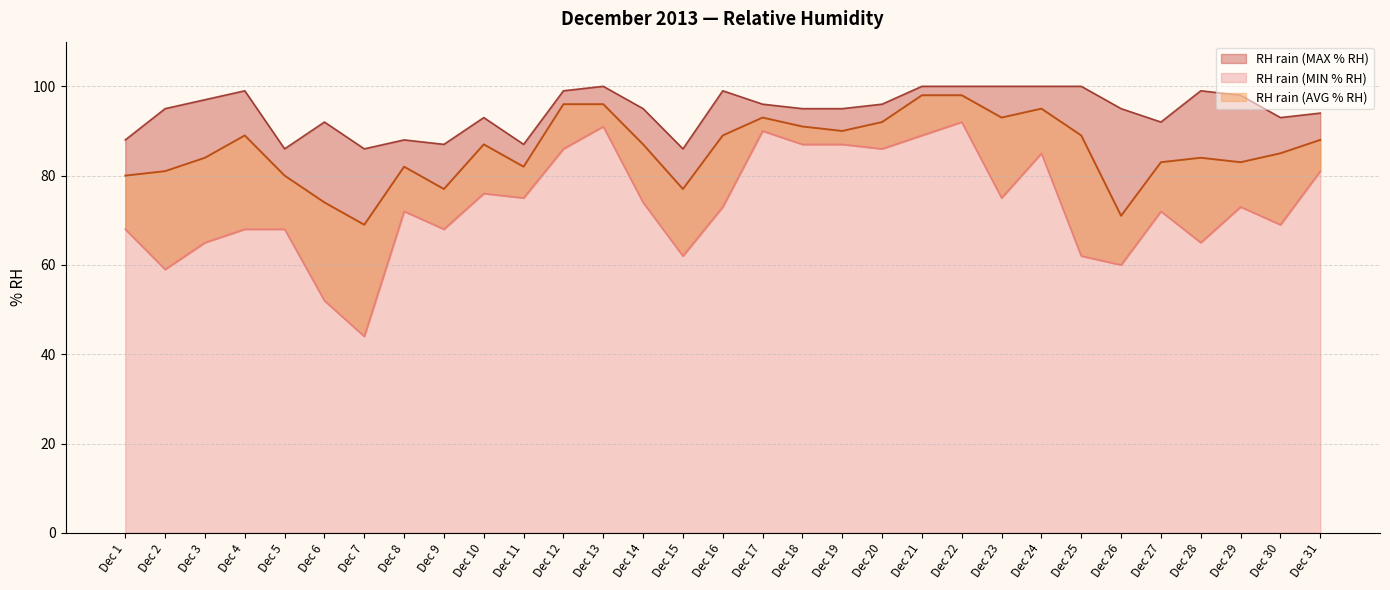

How many interior local peaks does the RH rain (MAX % RH) series have?

7